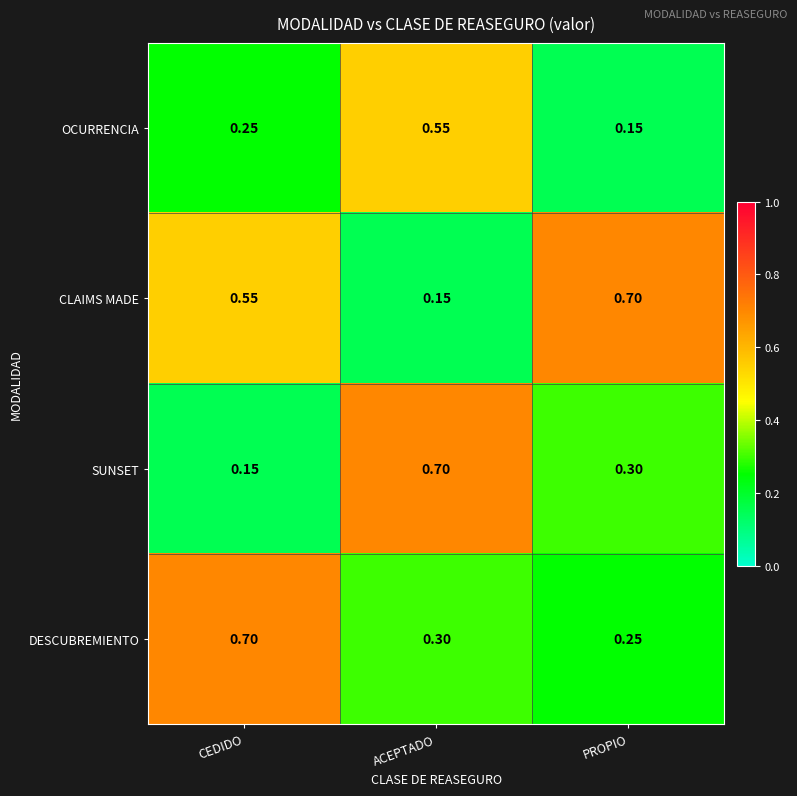

What is the total value across all series at PROPIO?

1.4